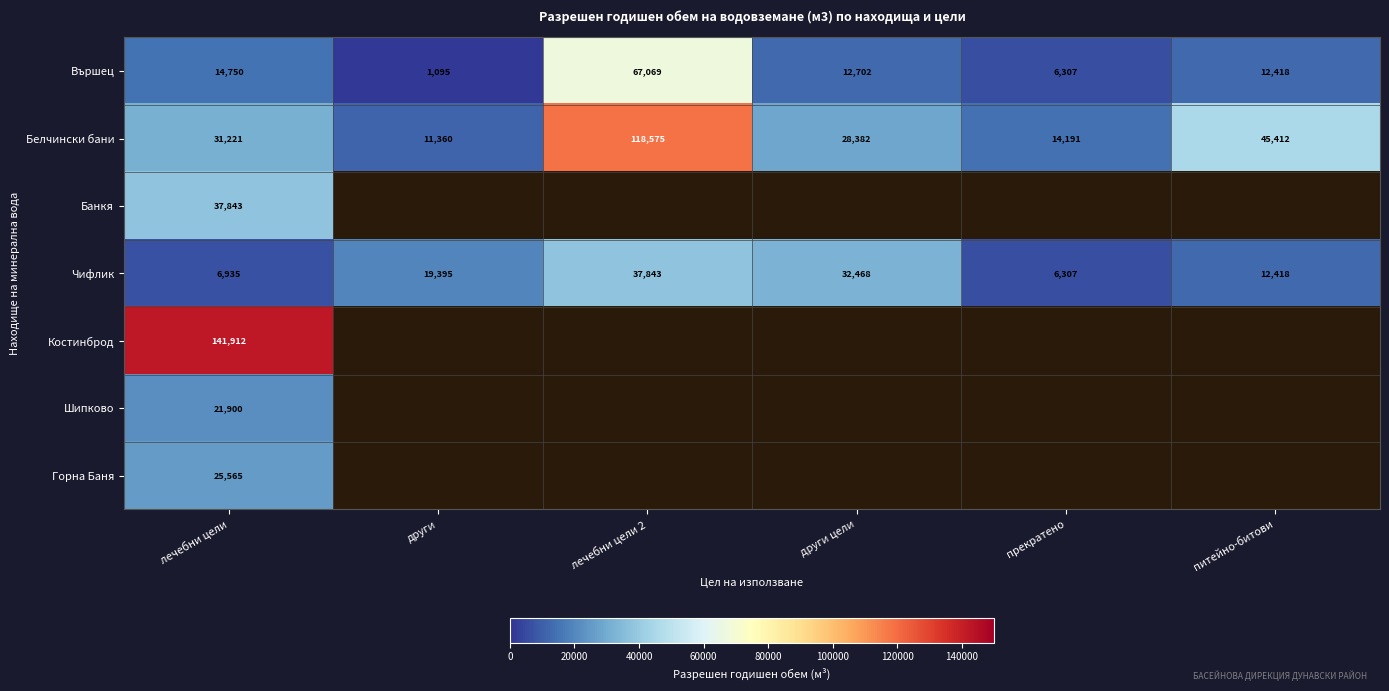

What is the sum of the Чифлик values at питейно-битови and други цели?

44886